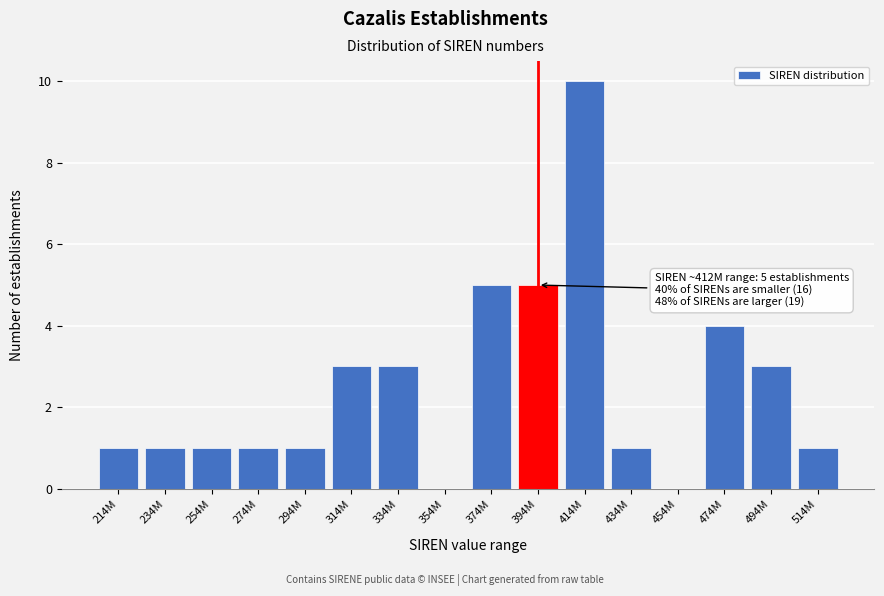

Reading left to right, transcribe all the data shown in this chart.

214M=1	234M=1	254M=1	274M=1	294M=1	314M=3	334M=3	354M=0	374M=5	394M=5	414M=10	434M=1	454M=0	474M=4	494M=3	514M=1